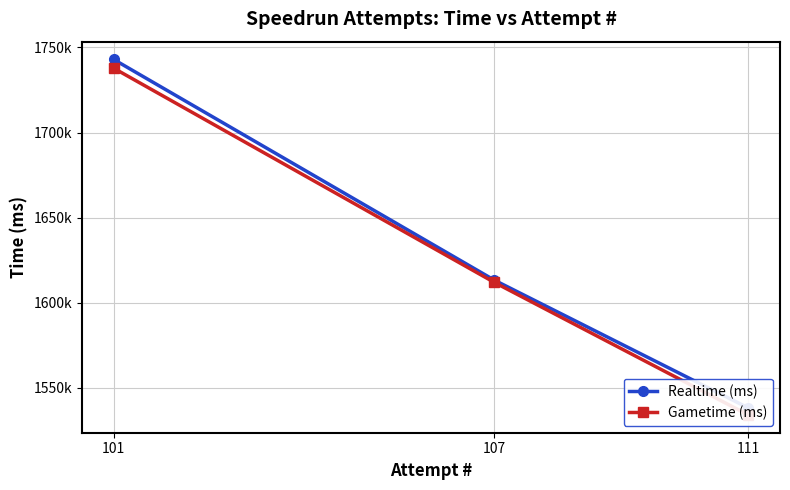

The value of Realtime (ms) at 107 is 1613271. True or false?

True